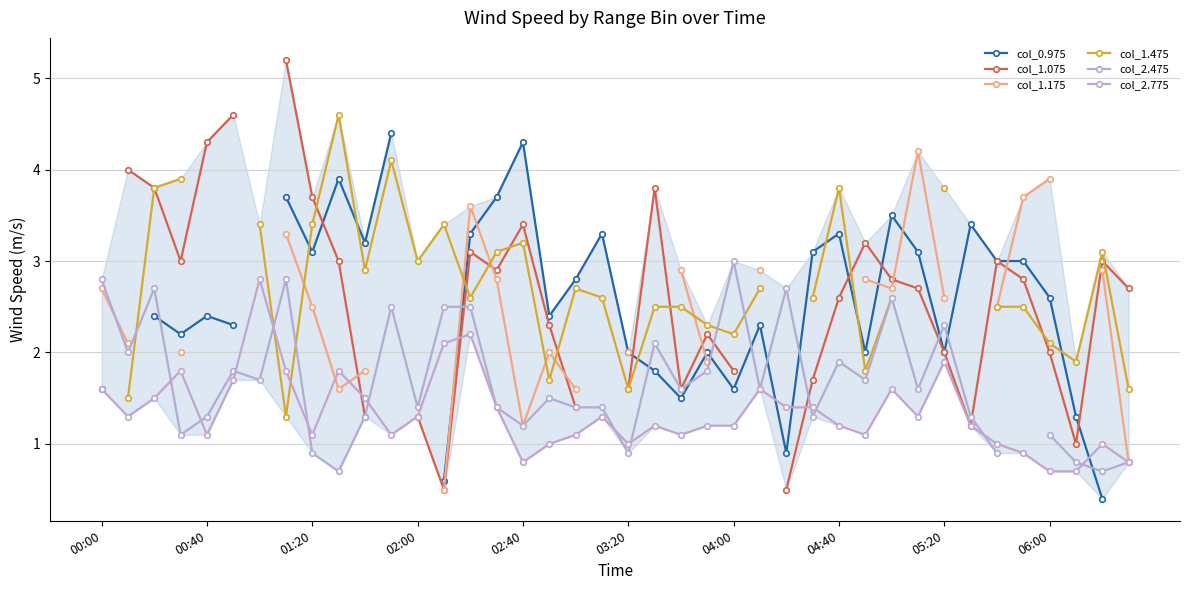

True or false: col_2.775 has a value of 1.9 at 05:20.

True